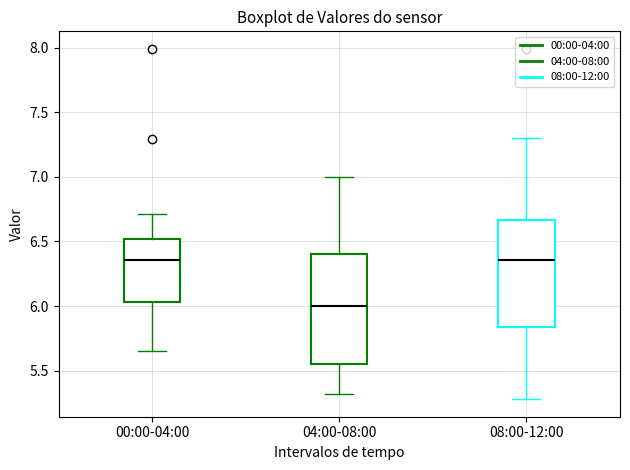

Where is the upper edge of the box for 00:00-04:00 on the y-axis? The values are not printed on the chart, so give them approximately, as read against the axis.

6.50